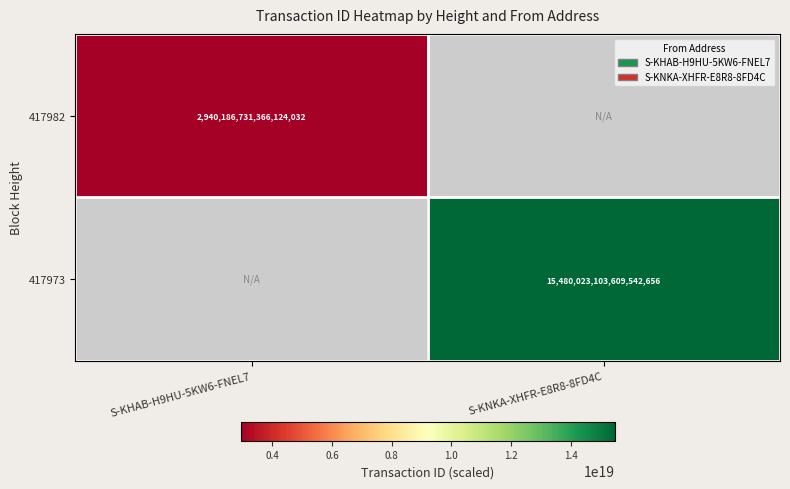

Is it true that 417973 equals 15480023103609542656 at S-KNKA-XHFR-E8R8-8FD4C?

True